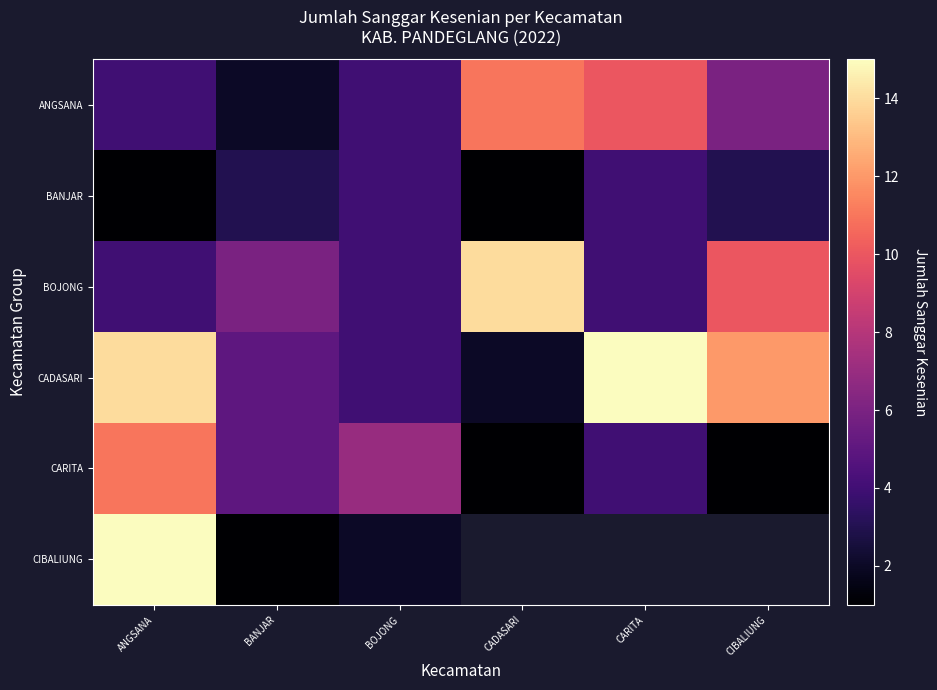

At how many categories does at least one series exceed 7?

4